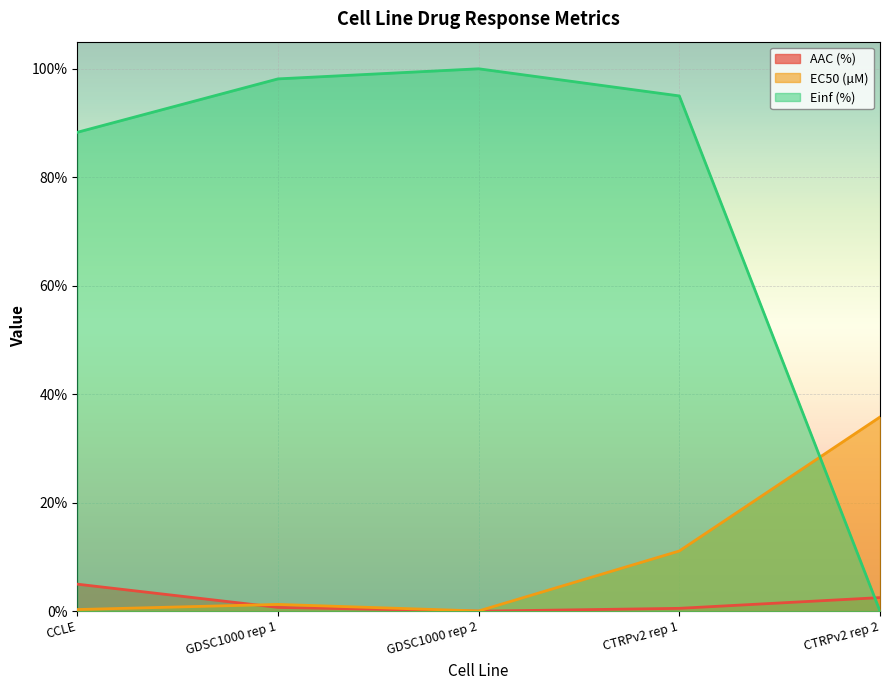

Reading left to right, extract all data points from this chart.

AAC (%): CCLE=5.0	GDSC1000 rep 1=0.7	GDSC1000 rep 2=0.0	CTRPv2 rep 1=0.5	CTRPv2 rep 2=2.5
EC50 (µM): CCLE=0.3	GDSC1000 rep 1=1.2	GDSC1000 rep 2=0.0	CTRPv2 rep 1=11.1	CTRPv2 rep 2=35.8
Einf (%): CCLE=88.3	GDSC1000 rep 1=98.1	GDSC1000 rep 2=100.0	CTRPv2 rep 1=95.0	CTRPv2 rep 2=0.0